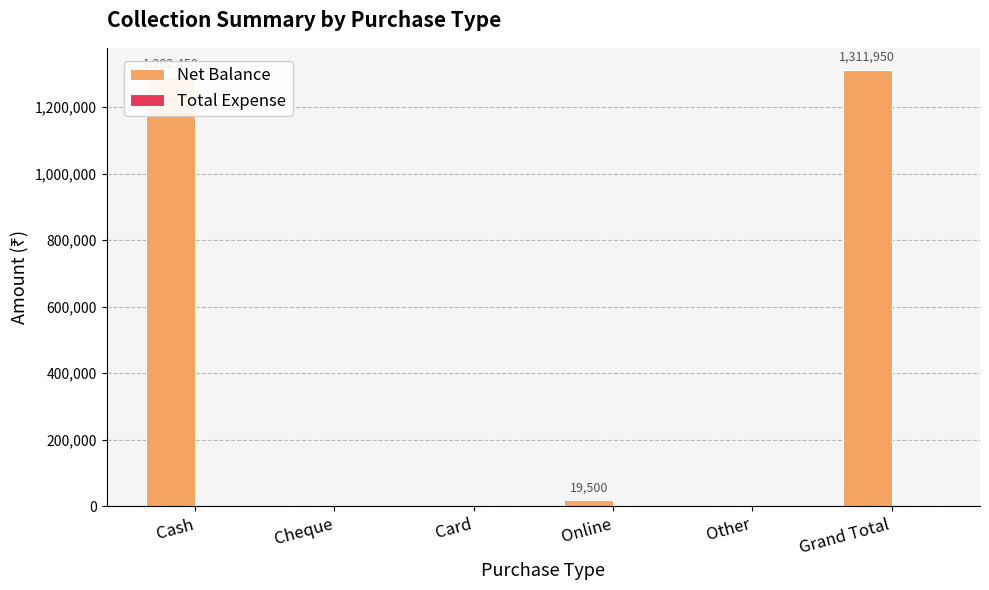

How many values are above zero?

3